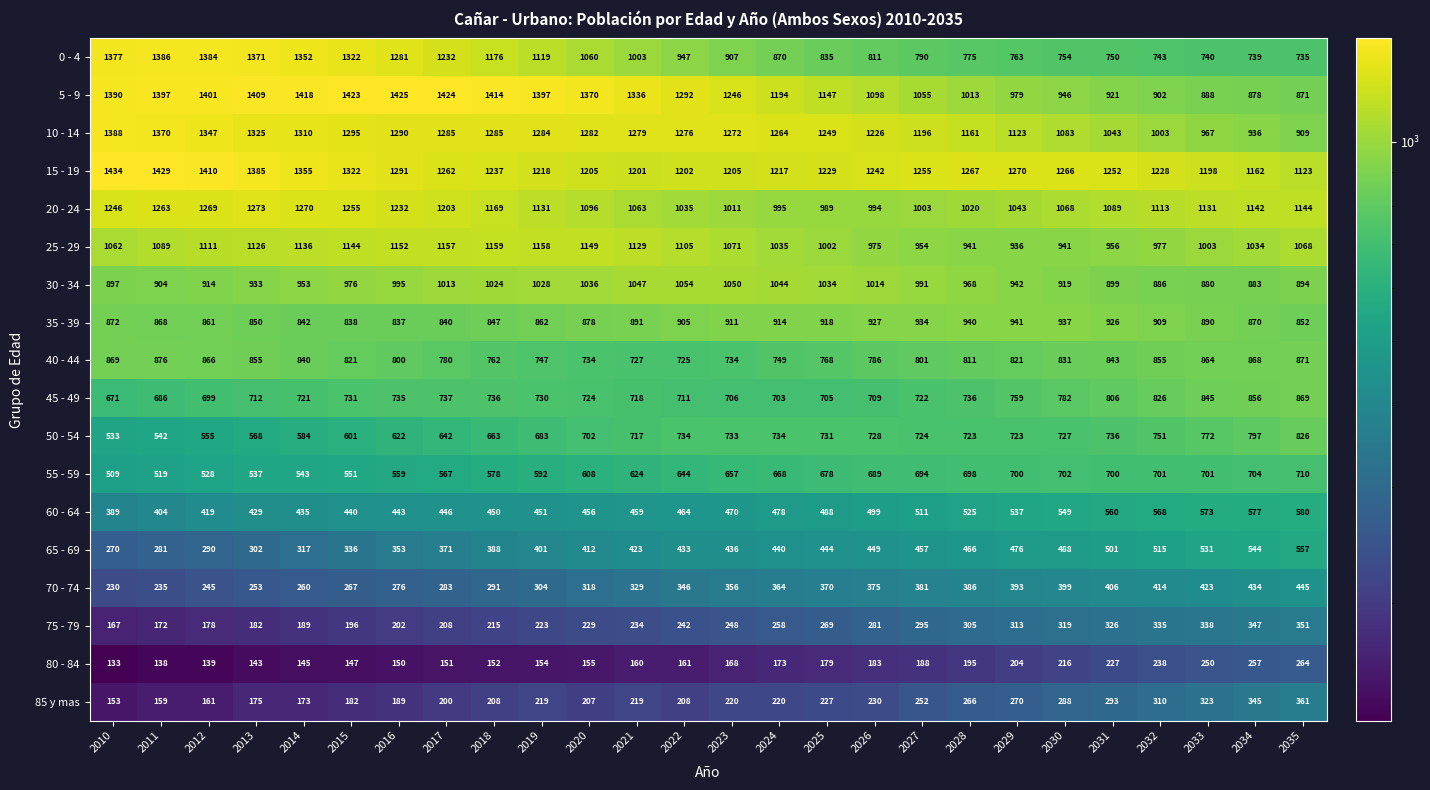

Which series changed the most between 2022 and 2031?

5 - 9